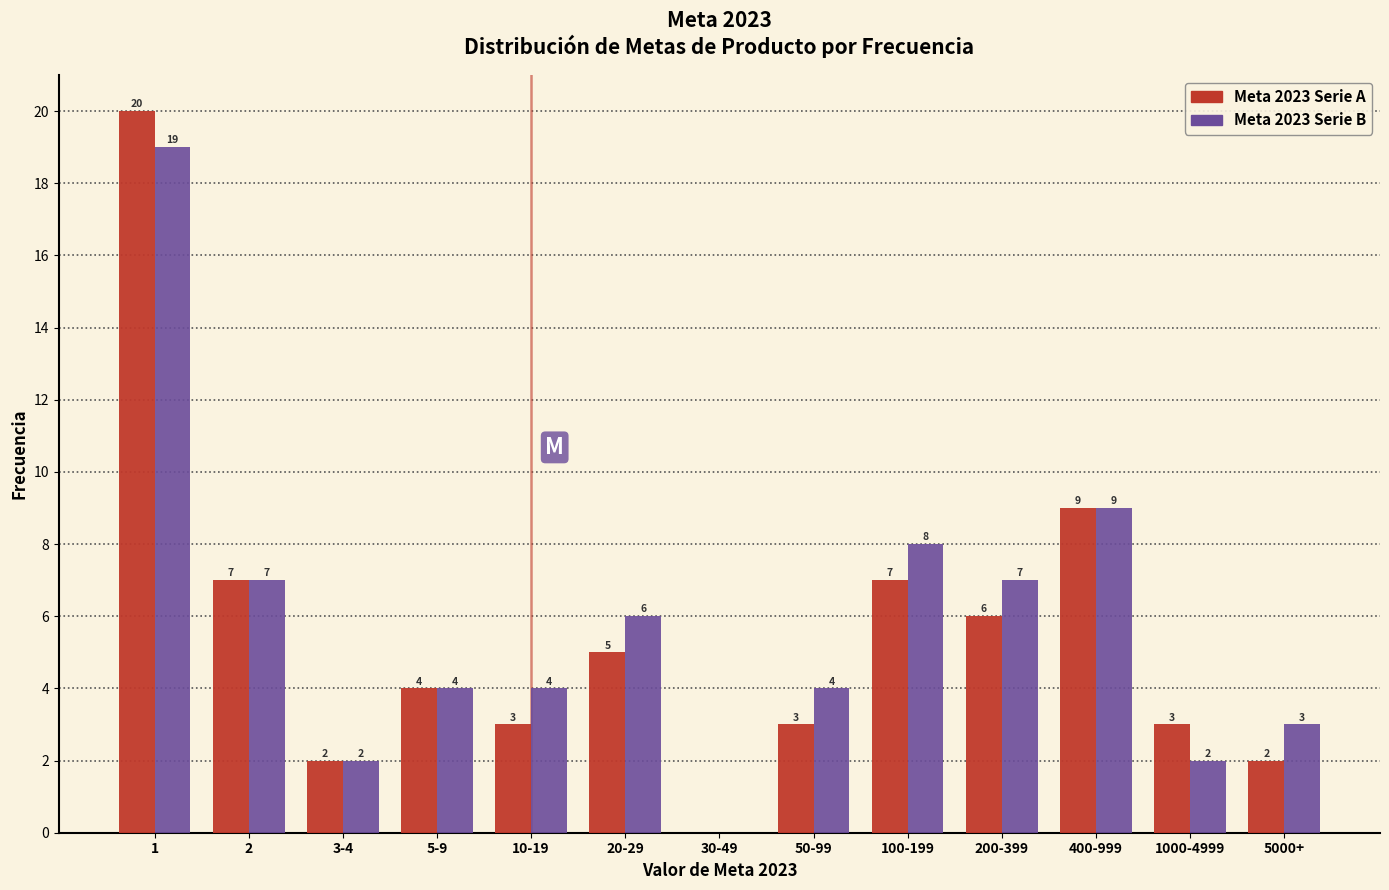

Reading left to right, extract all data points from this chart.

Meta 2023 Serie A: 1=20	2=7	3-4=2	5-9=4	10-19=3	20-29=5	30-49=0	50-99=3	100-199=7	200-399=6	400-999=9	1000-4999=3	5000+=2
Meta 2023 Serie B: 1=21	2=6	3-4=3	5-9=3	10-19=2	20-29=6	30-49=1	50-99=2	100-199=6	200-399=5	400-999=10	1000-4999=2	5000+=1